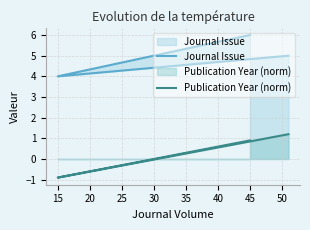

Between 15 and 20, which series saw the biggest shift?

Publication Year (norm)